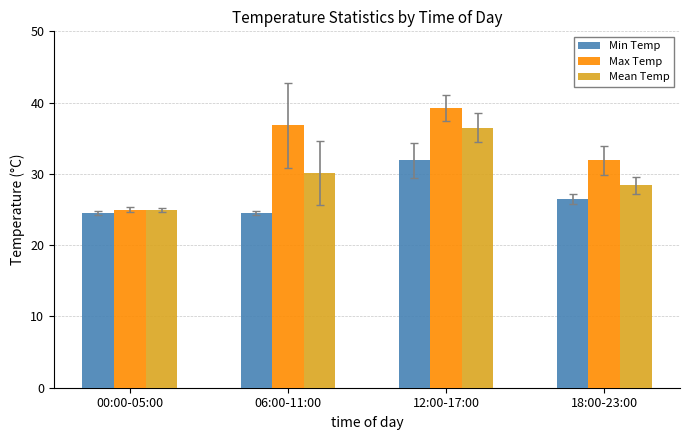

Rank the series by their average value, from highest to lowest.

Max Temp, Mean Temp, Min Temp